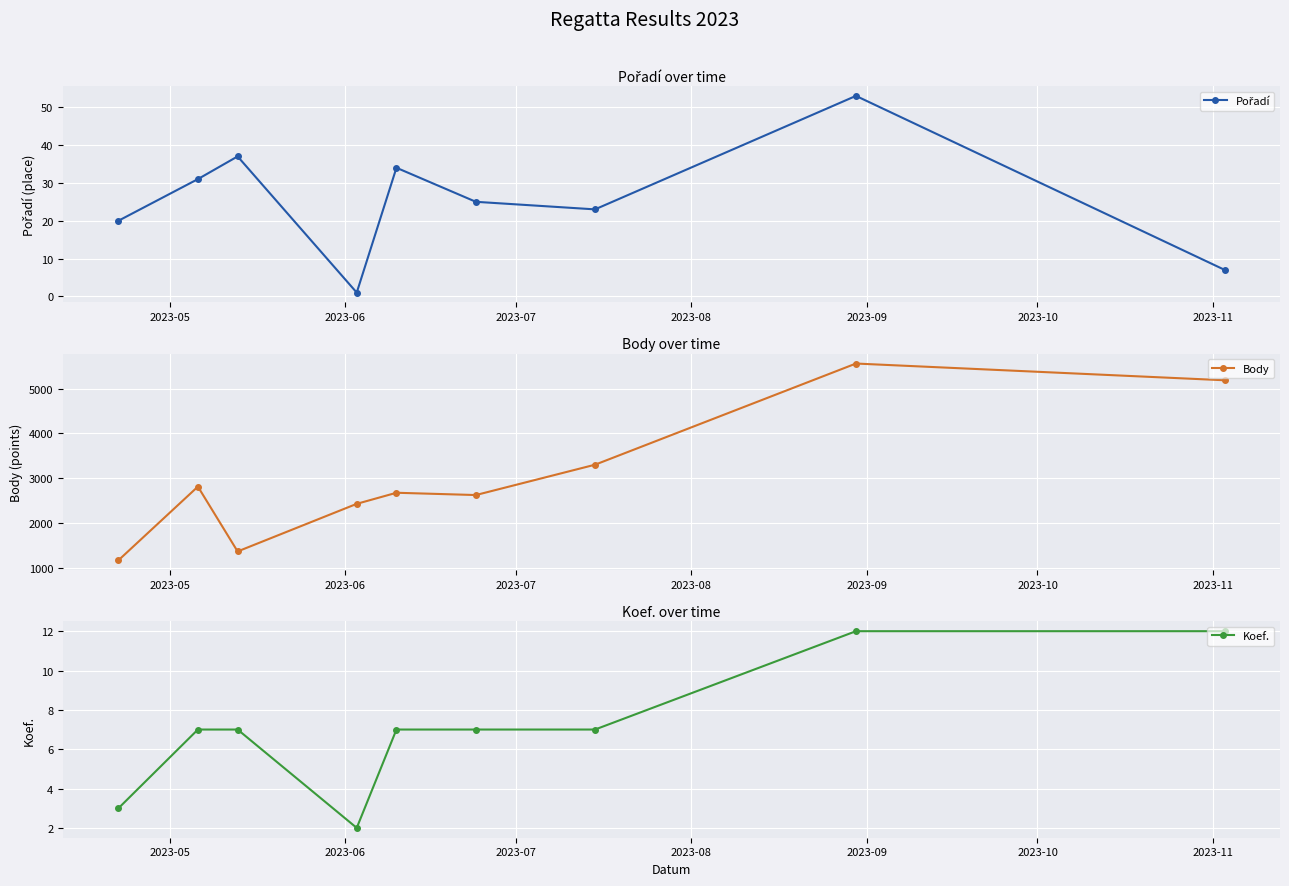

True or false: Pořadí and Body intersect in this chart.

False